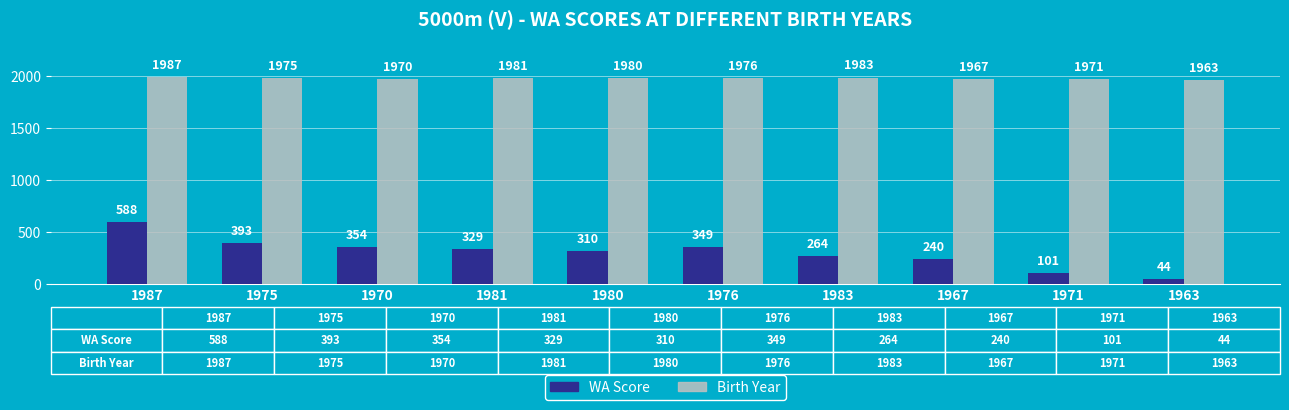

Between 1967 and 1963, which series saw the biggest shift?

WA Score